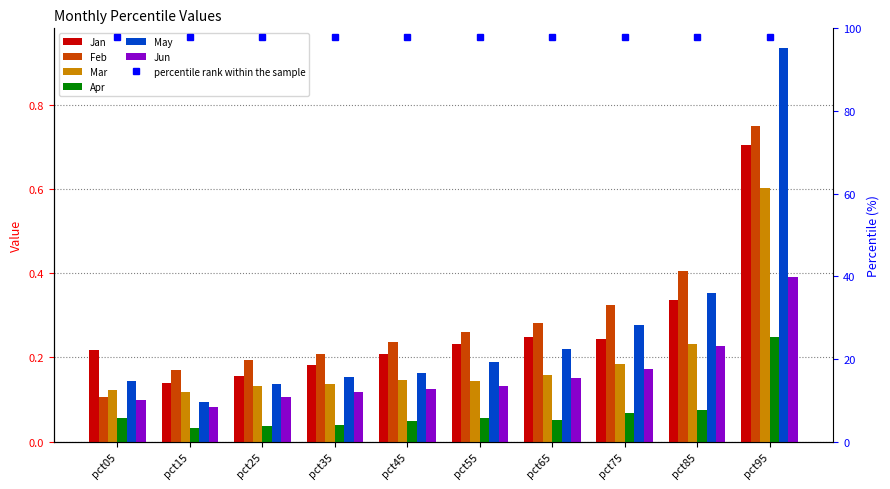

At pct65, list the series in order from largest to smallest.

Feb, Jan, May, Mar, Jun, Apr